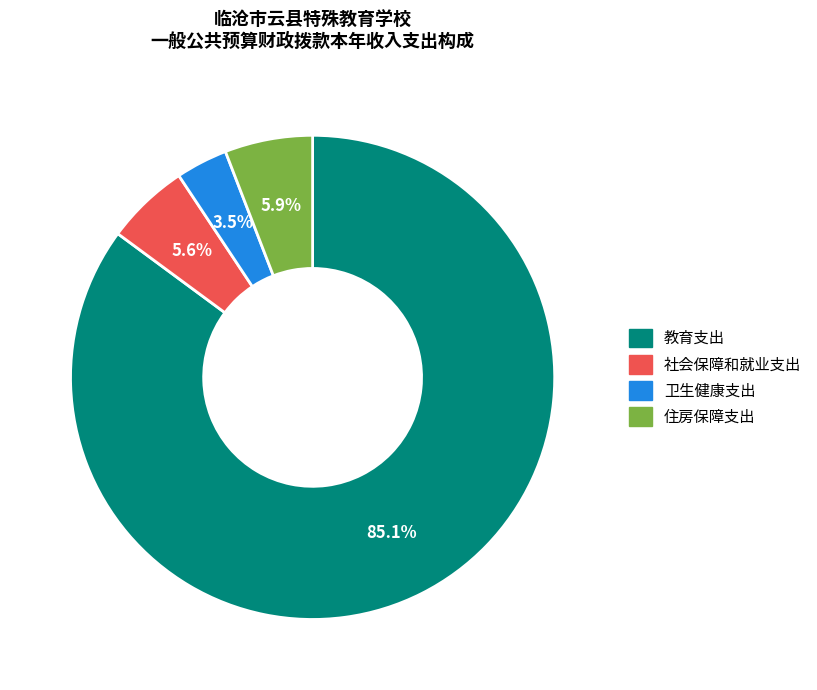

True or false: 住房保障支出 accounts for 17% of the total.

False